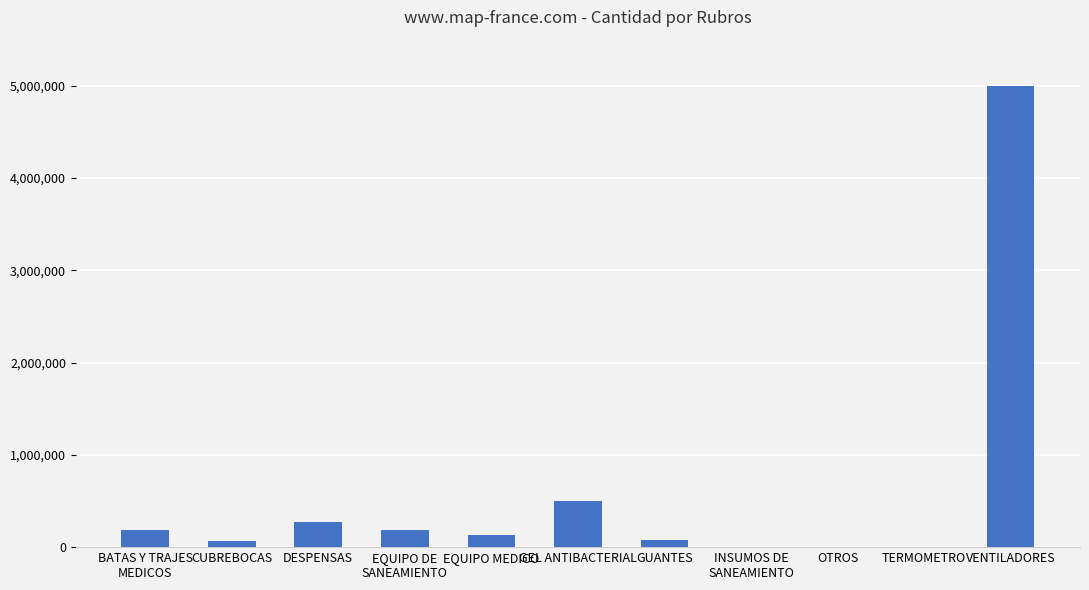

What is the change in value from GEL ANTIBACTERIAL to VENTILADORES?

+4505970.0